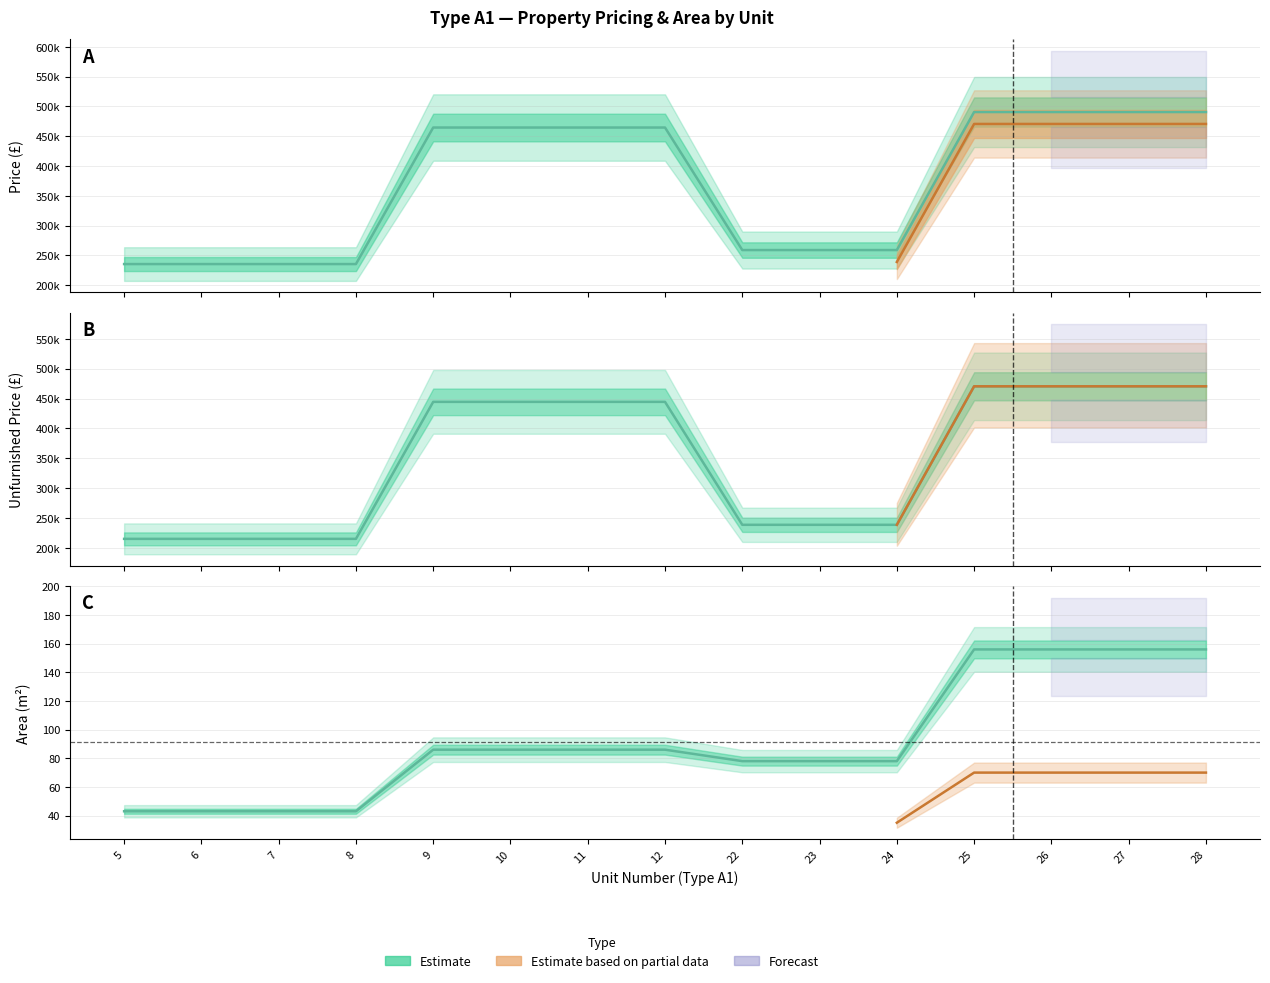

How many lines are shown in the chart?

3